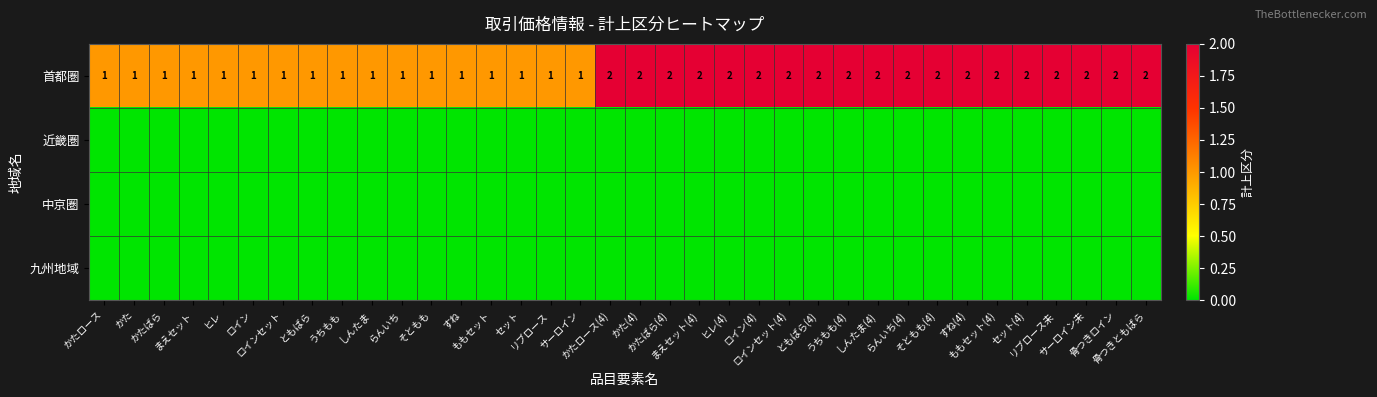

Which has a higher value, ともばら or うちもも(4)?

うちもも(4)